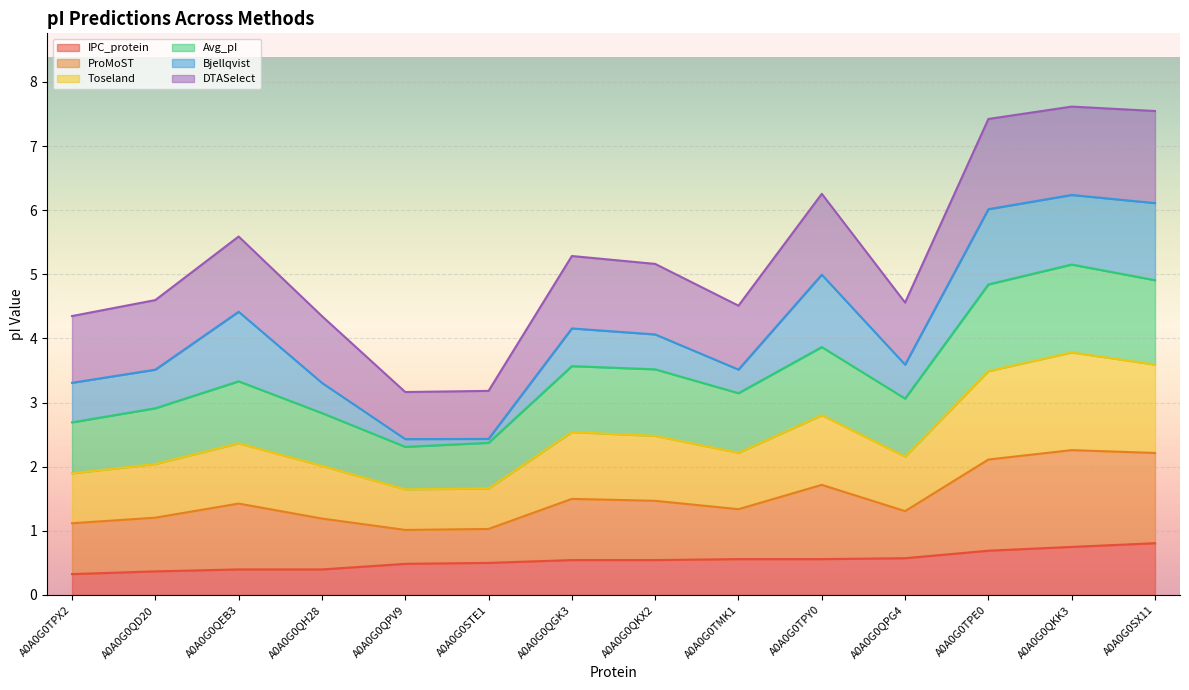

Which has a higher value, A0A0G0QKX2 or A0A0G0QEB3?

A0A0G0QKX2